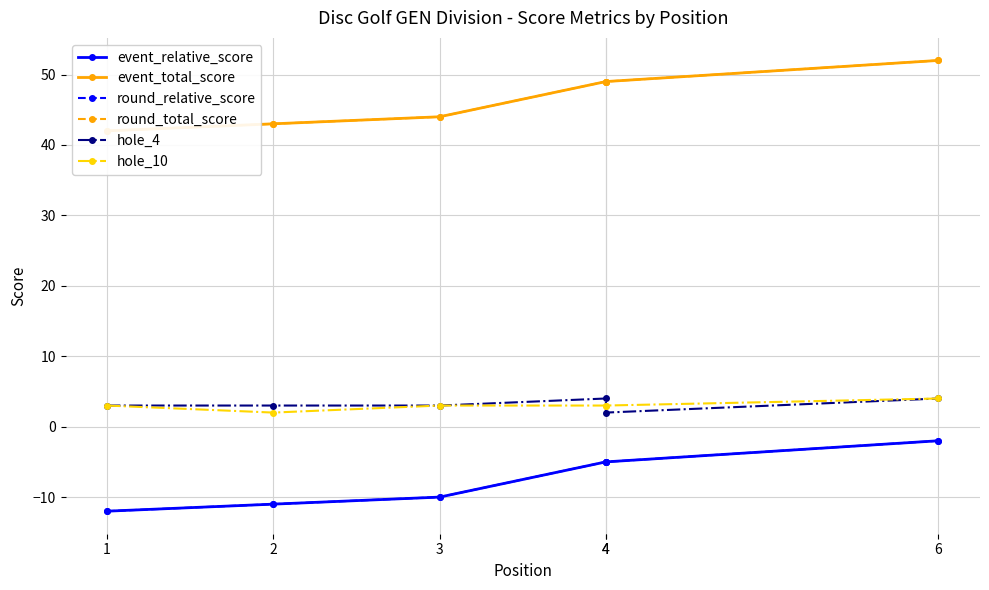

True or false: round_relative_score has more than 1 interior local peaks.

False